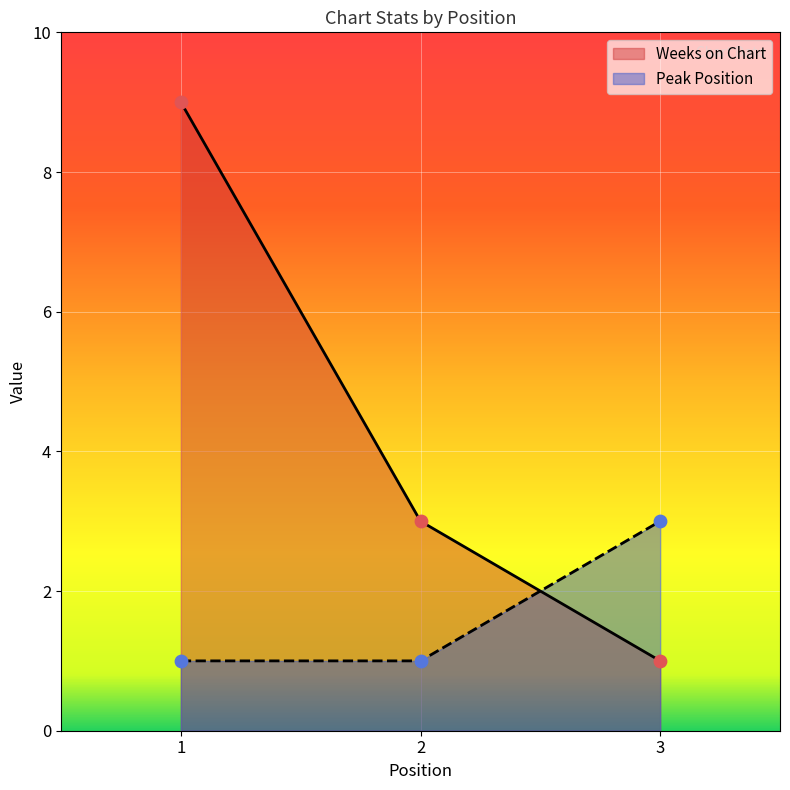

Which series has the largest total across all categories?

Weeks on Chart